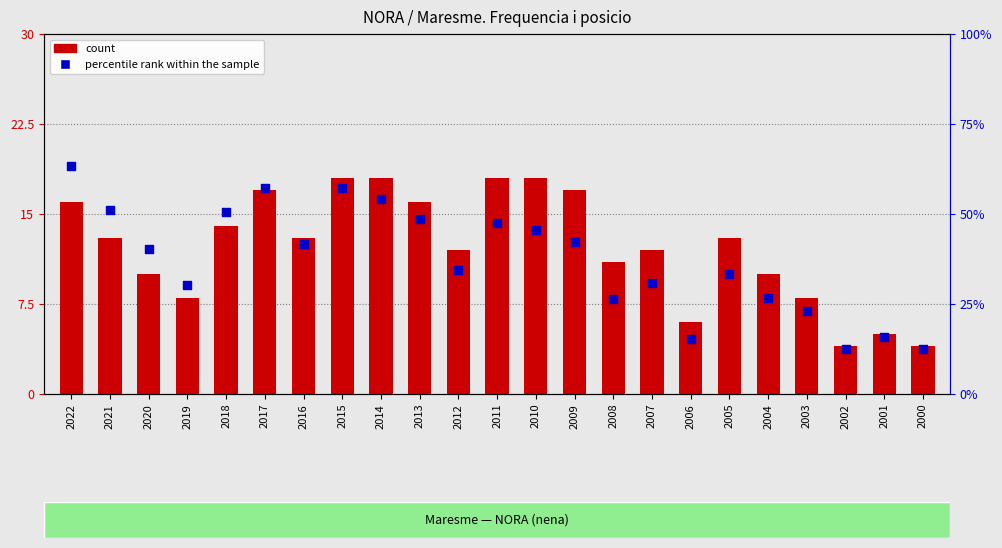

Which series contains the lowest Y value?

percentile rank within the sample